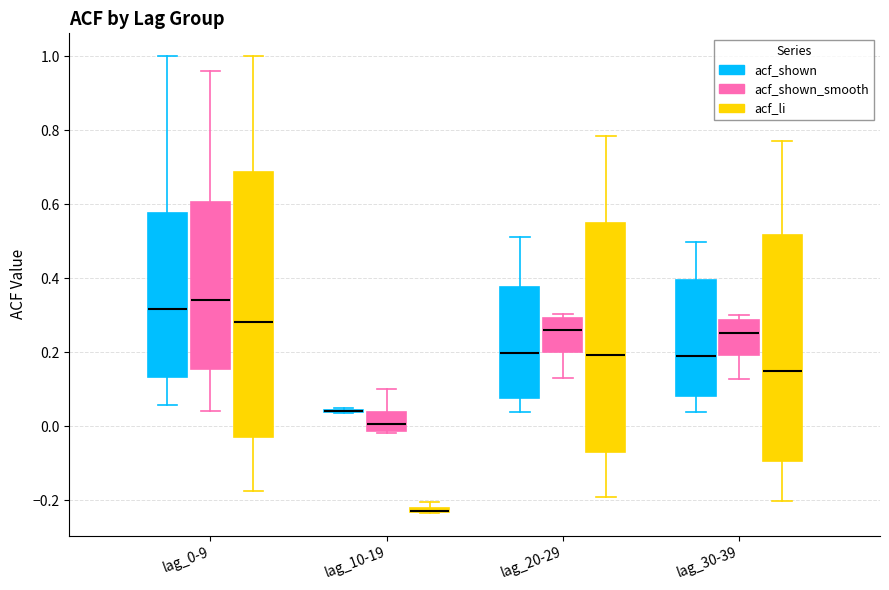

Where is the lower edge of the box for lag_0-9 (acf_shown) on the y-axis? The values are not printed on the chart, so give them approximately, as read against the axis.

0.14